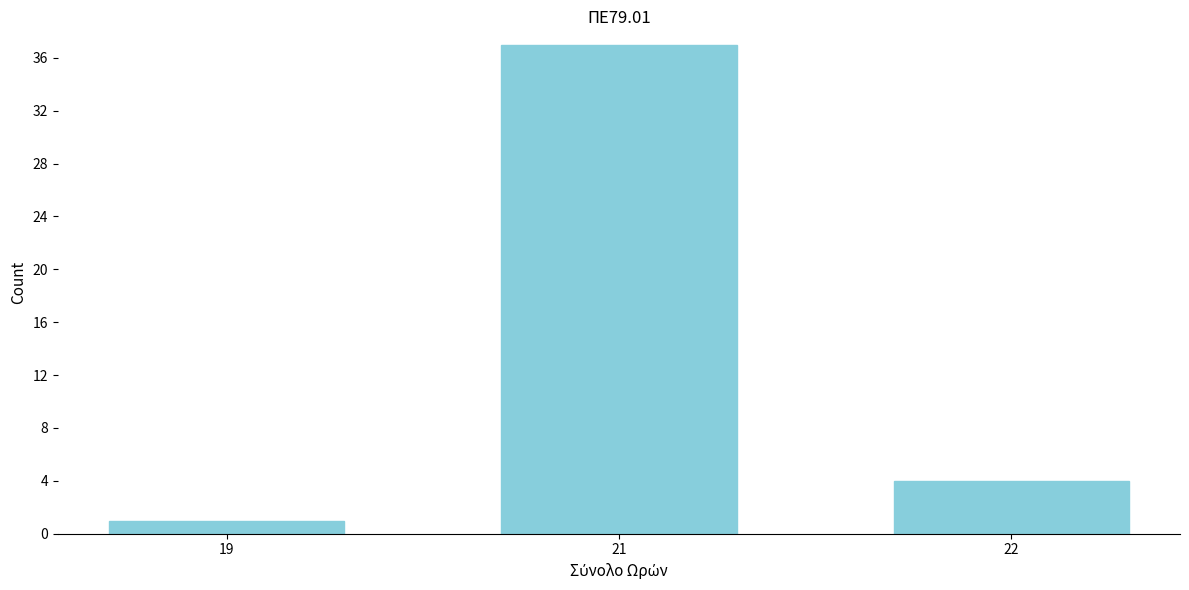

Reading left to right, what are all the values shown in this chart?

19=1	21=37	22=4